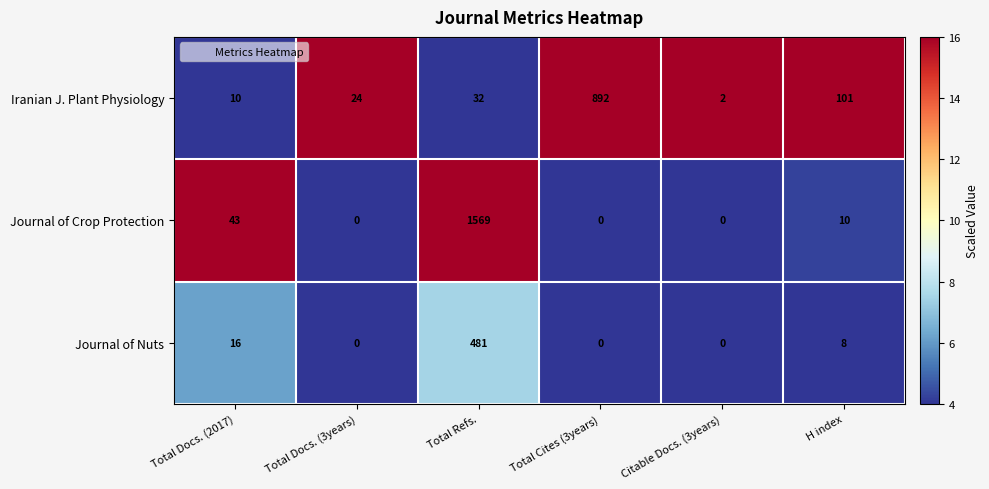

What is the difference between the second highest and second lowest values in the Journal of Crop Protection series?

43